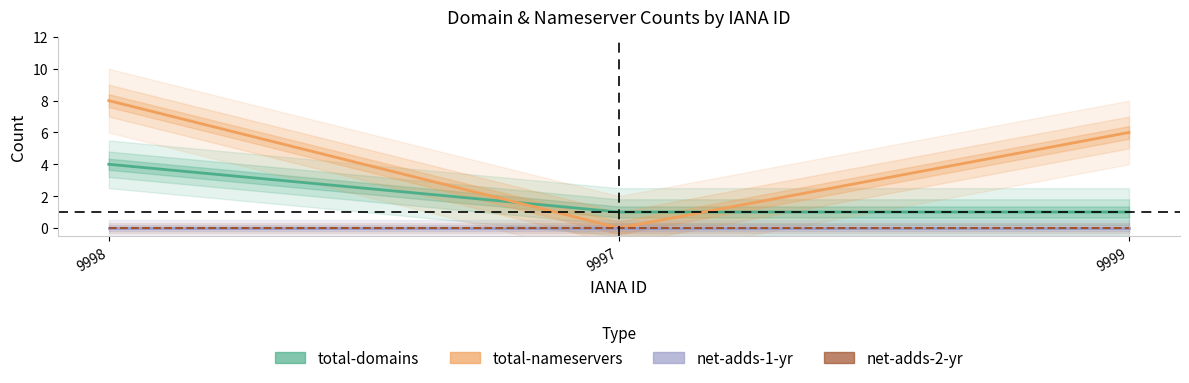

At which label does net-adds-2-yr reach its minimum?

9998